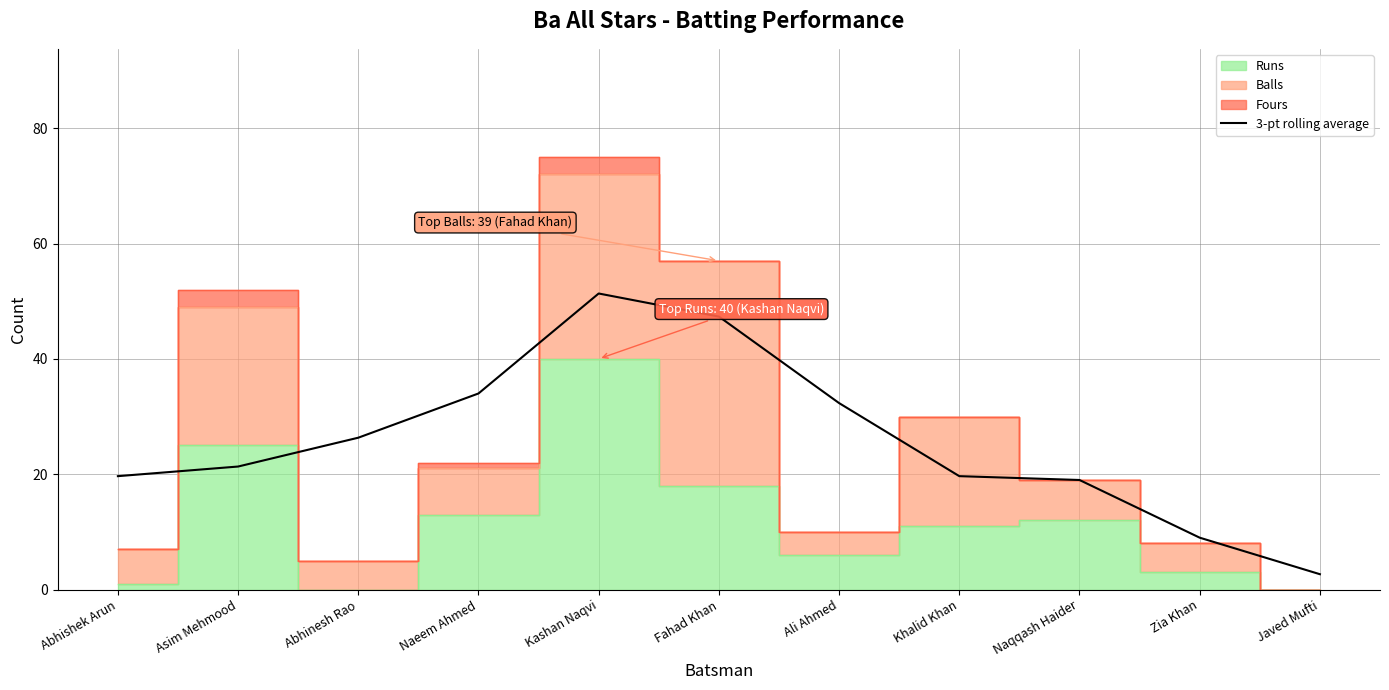

How many lines are shown in the chart?

1